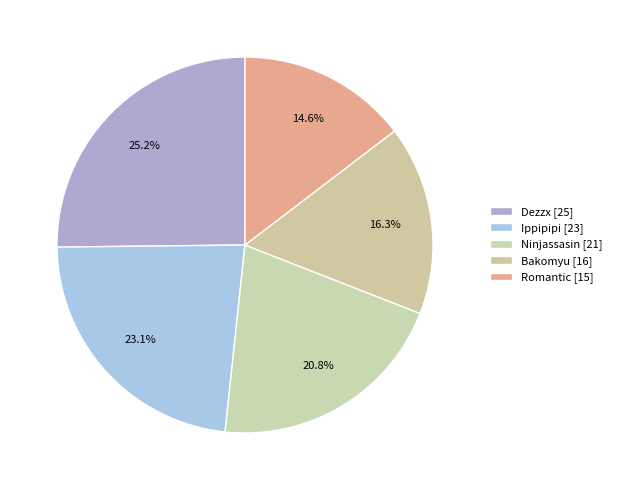

True or false: Ninjassasin accounts for 30% of the total.

False